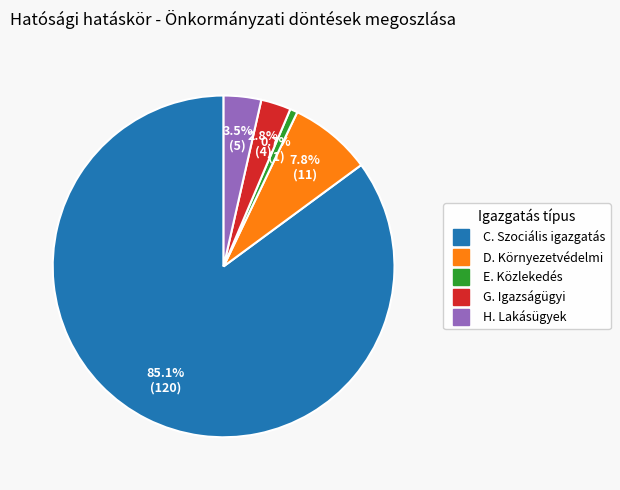

To the nearest percent, what is the average slice percentage?

20%